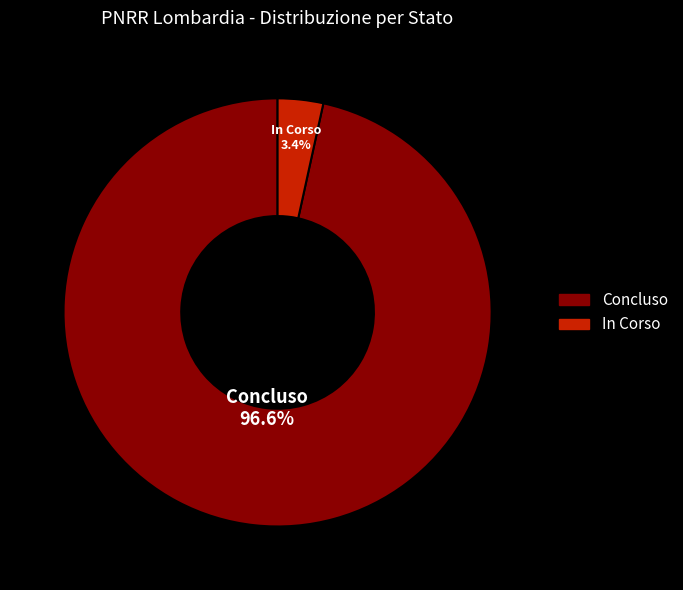

The Concluso slice represents 53% of the pie. True or false?

False